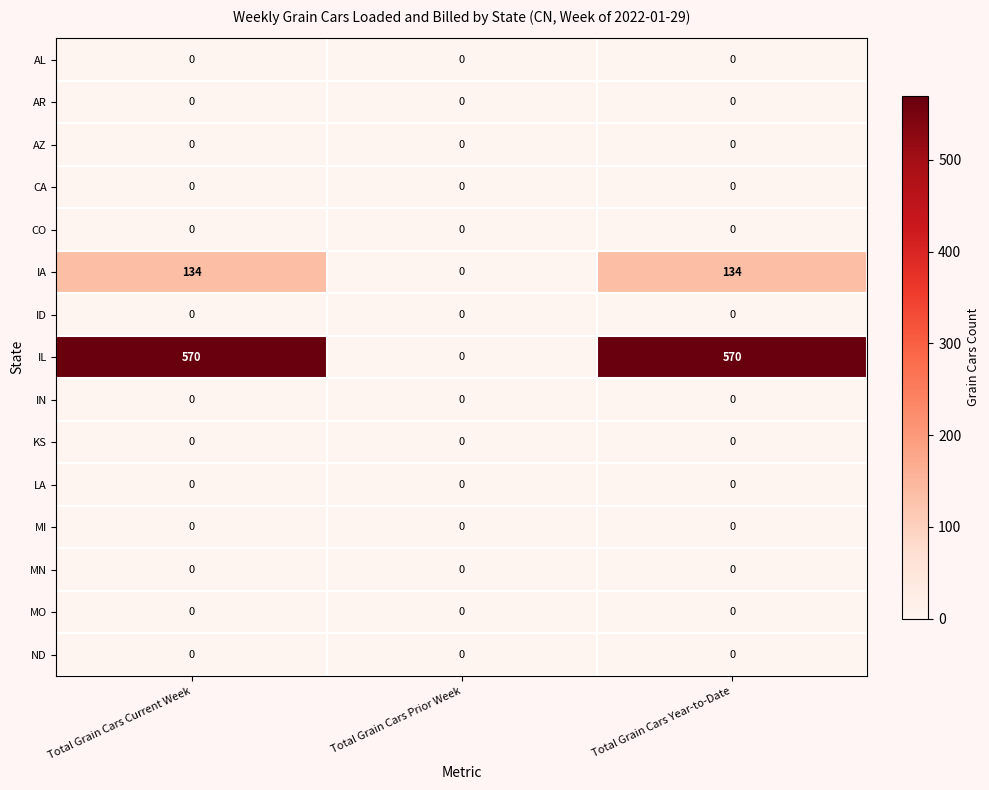

True or false: KS has a value of 0 at Total Grain Cars Current Week.

True